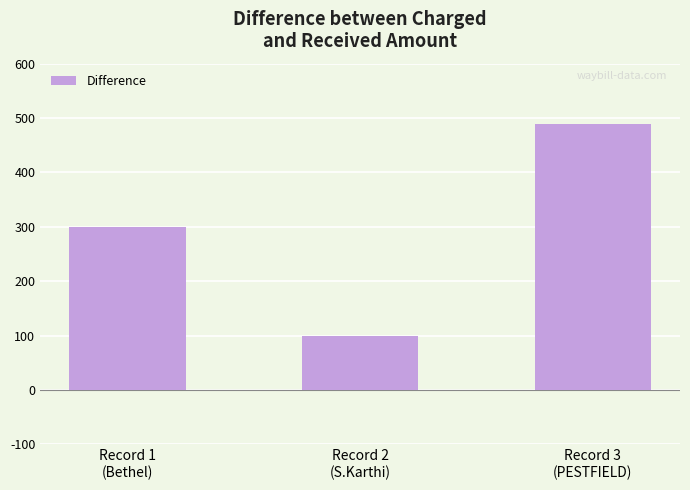

True or false: the data shows 489 at Record 3
(PESTFIELD).

True